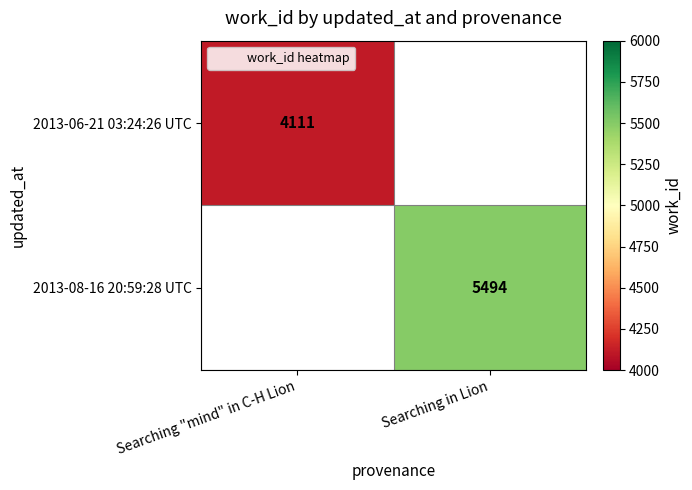

How many series are shown in this chart?

2